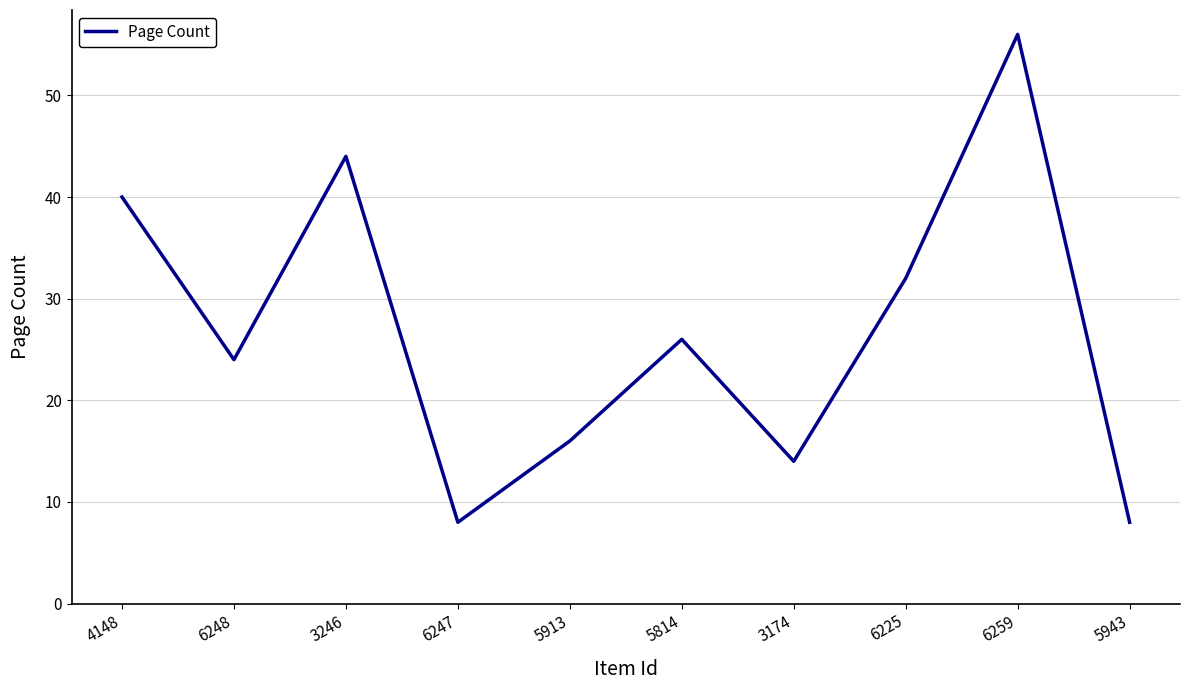

Read the value at 3174.

14